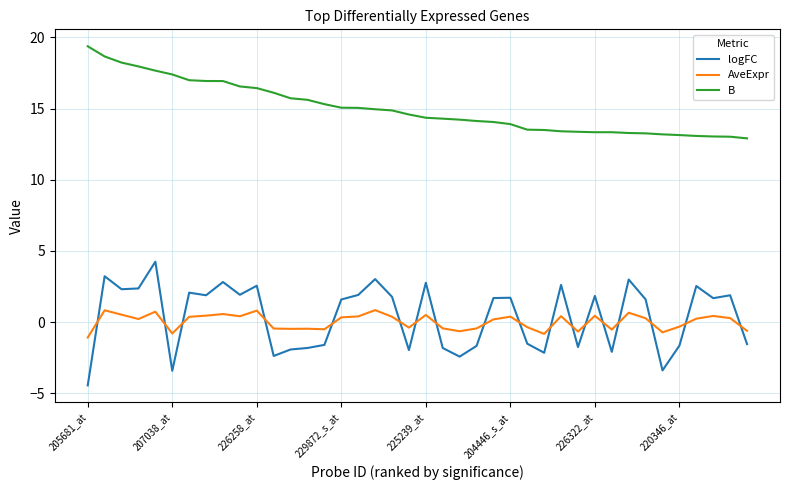

Which series has the largest total across all categories?

B